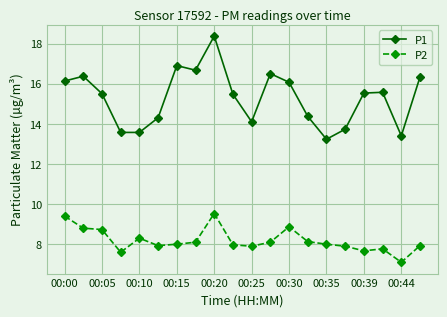

List the series in order of their overall mean, lowest first.

P2, P1